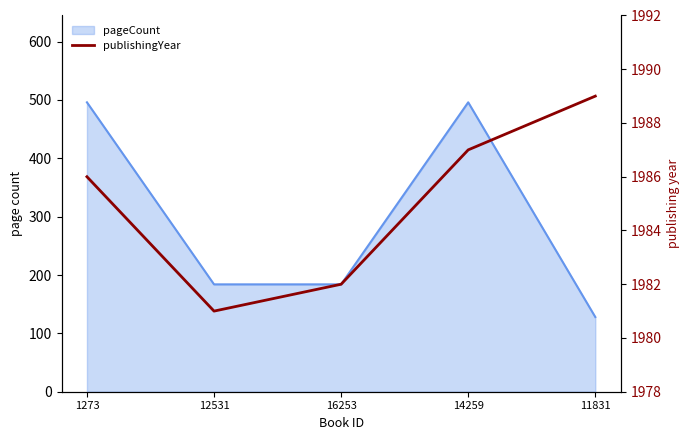

What is the sum of all values?

9925